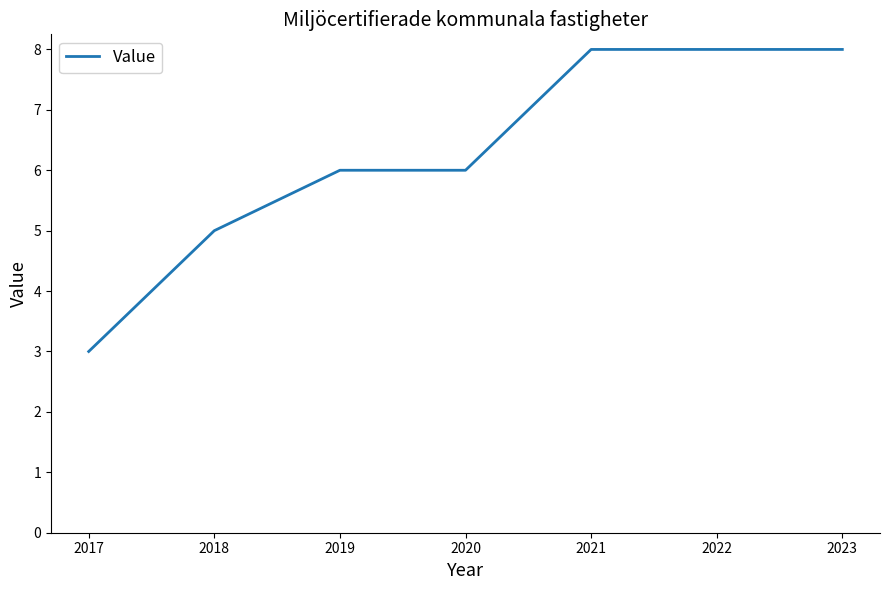

Is this an area chart (filled region under the line)?

No